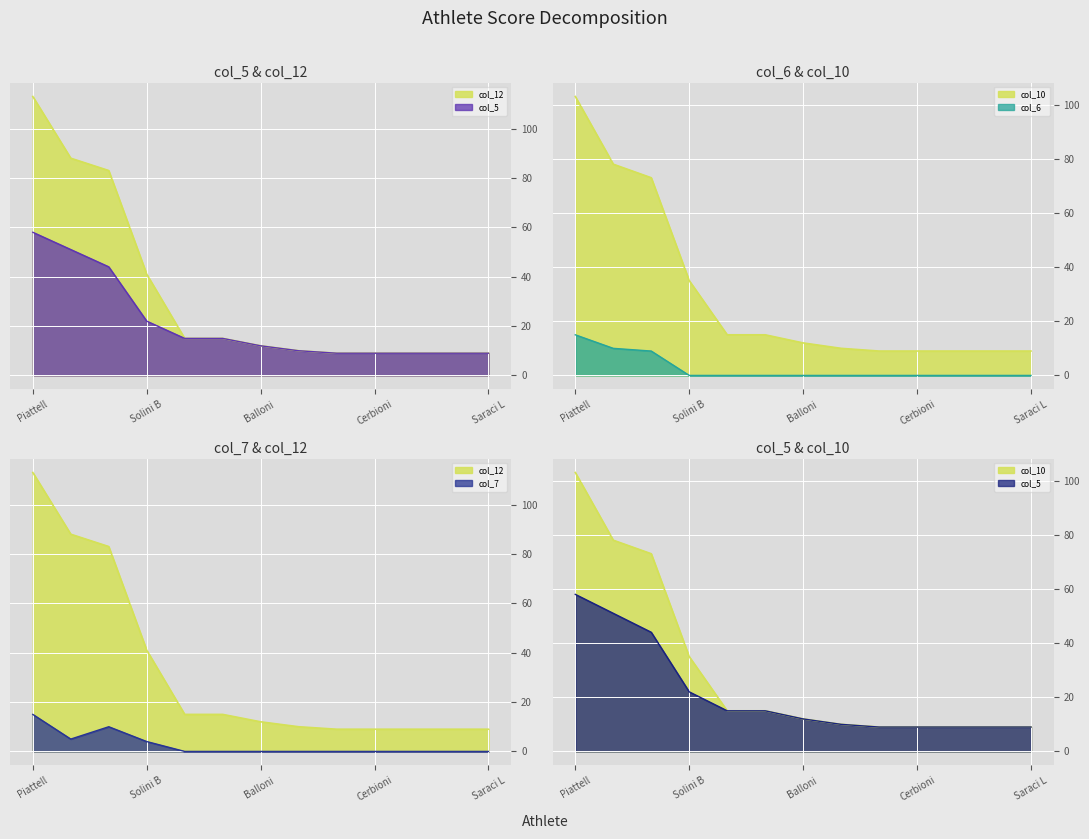

Which category has the lowest value in the col_5 series?

Boldrini Sara